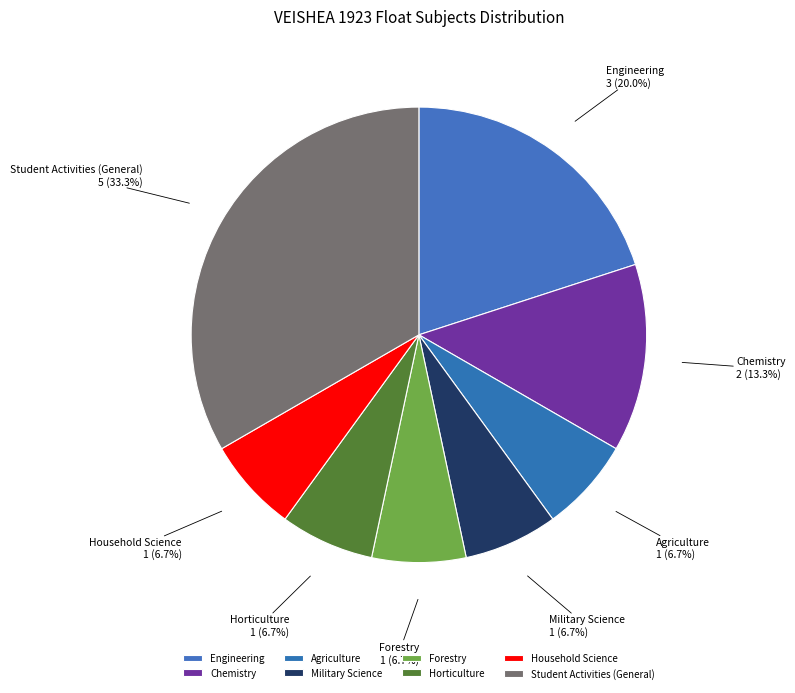

What is the total percentage of Engineering and Agriculture?

26.7%